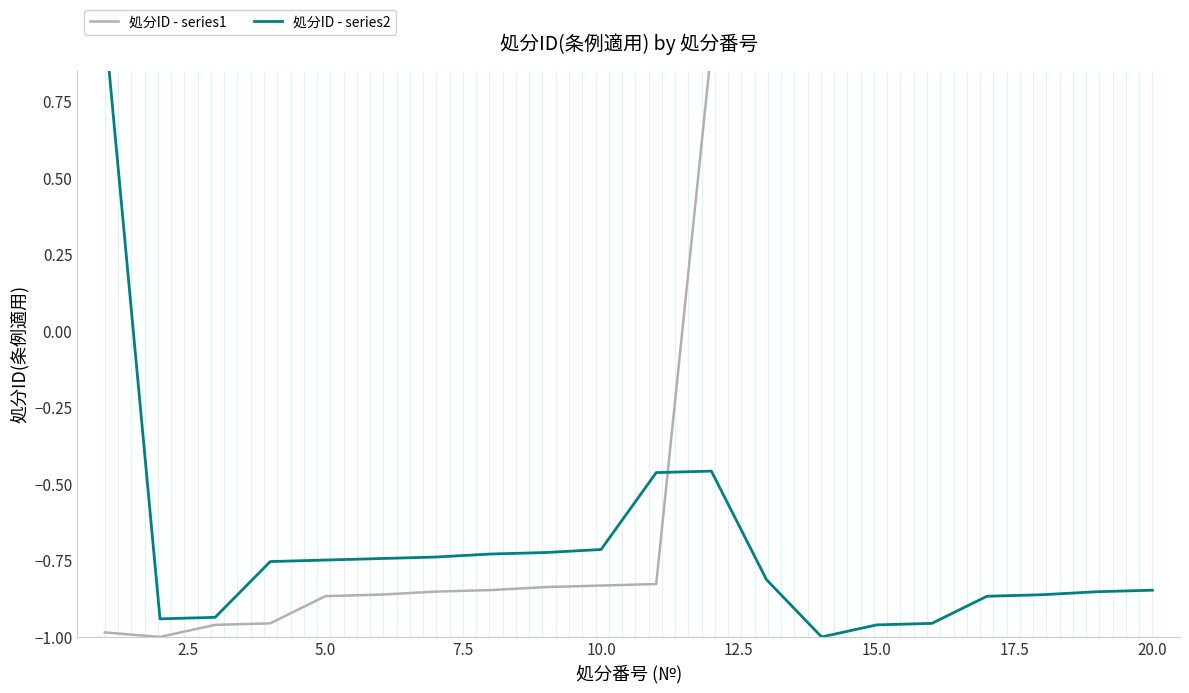

Which series contains the lowest Y value?

処分ID - series1